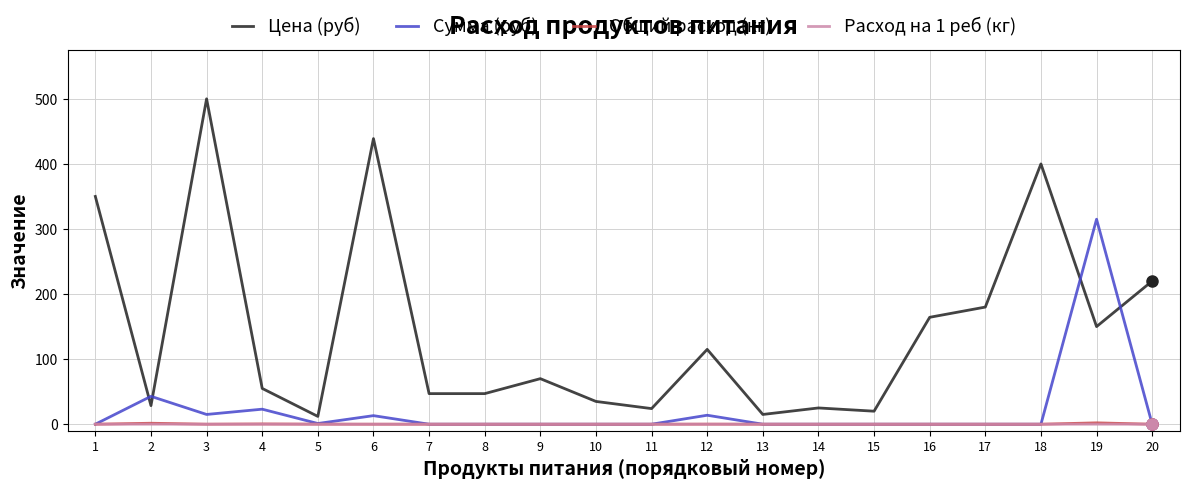

Count the number of categories in the chart.

20